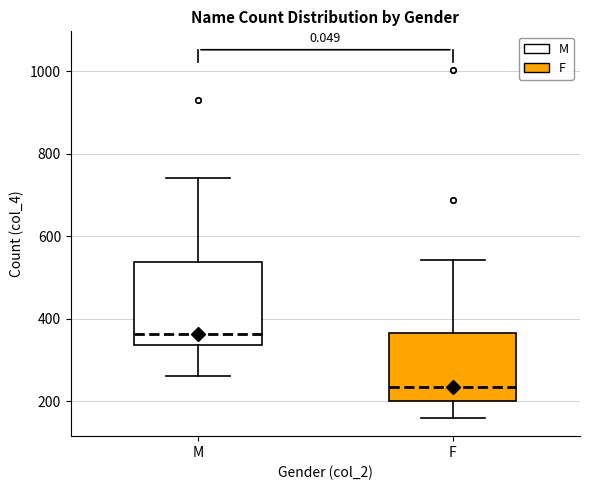

Where does the upper whisker of the box for F end on the y-axis? The values are not printed on the chart, so give them approximately, as read against the axis.

540